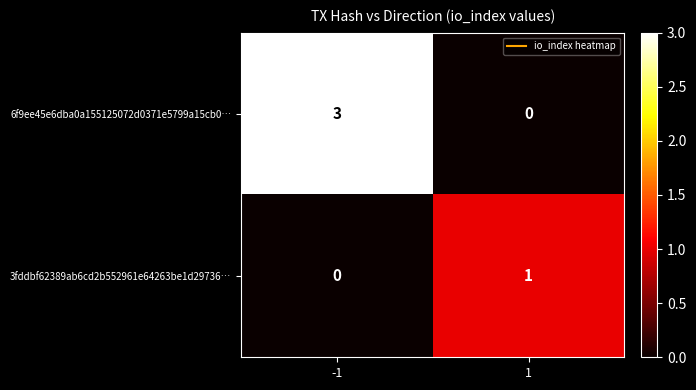

True or false: 3fddbf62389ab6cd2b552961e64263be1d29736… has a value of 0 at 1.

False